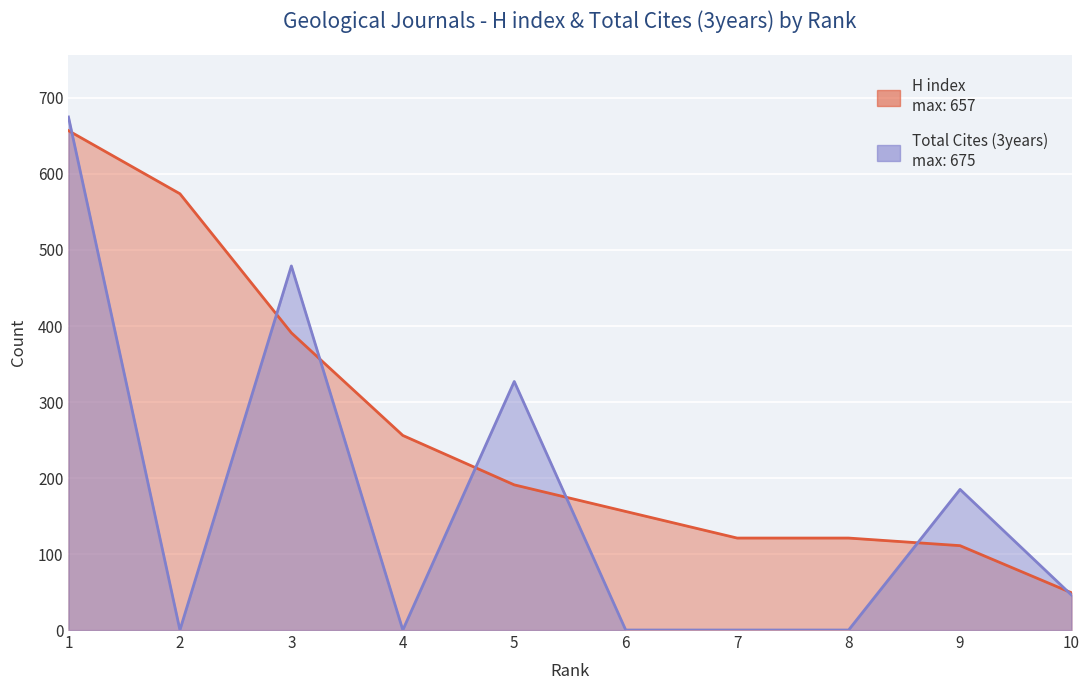

What is the maximum value for H index?

657